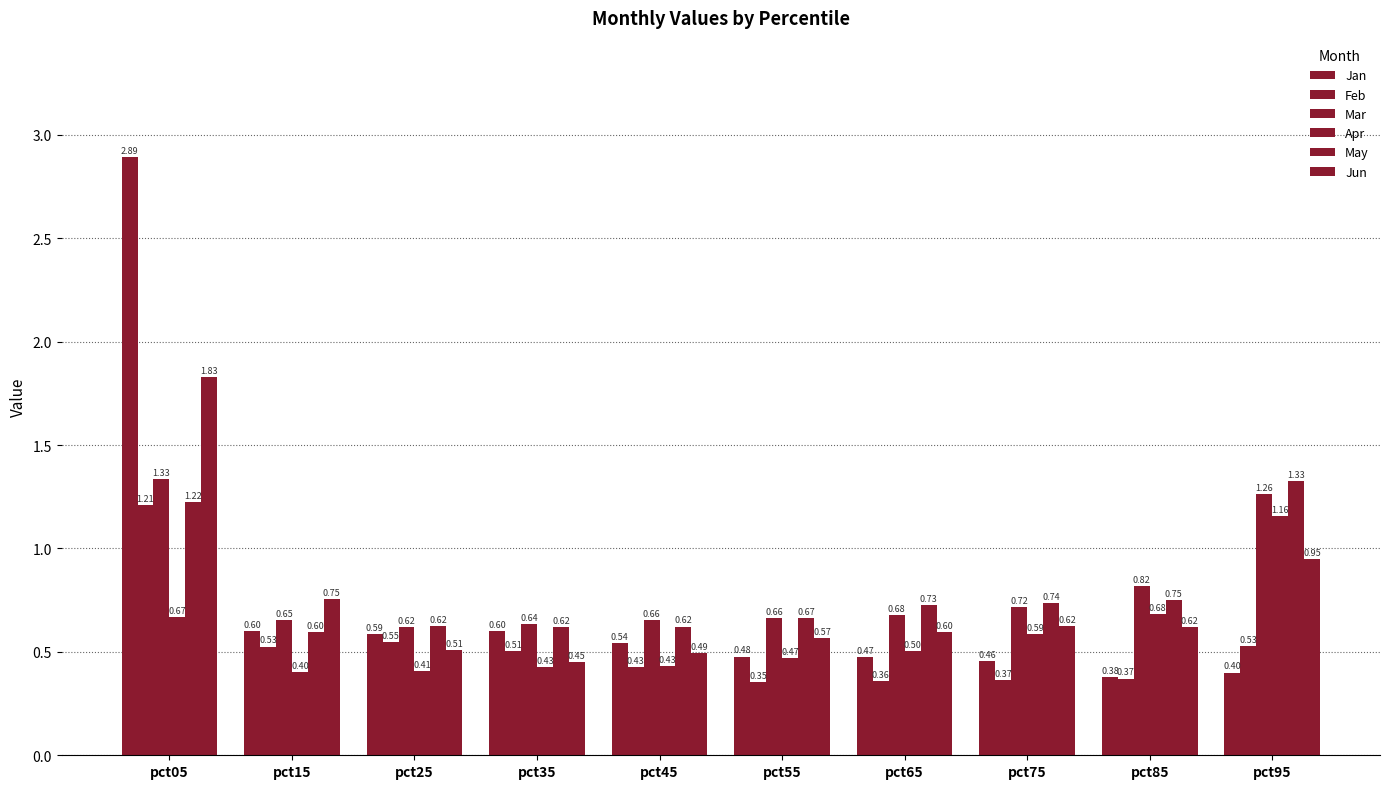

What is the value of the Feb bar at the 9th from the left?

0.4